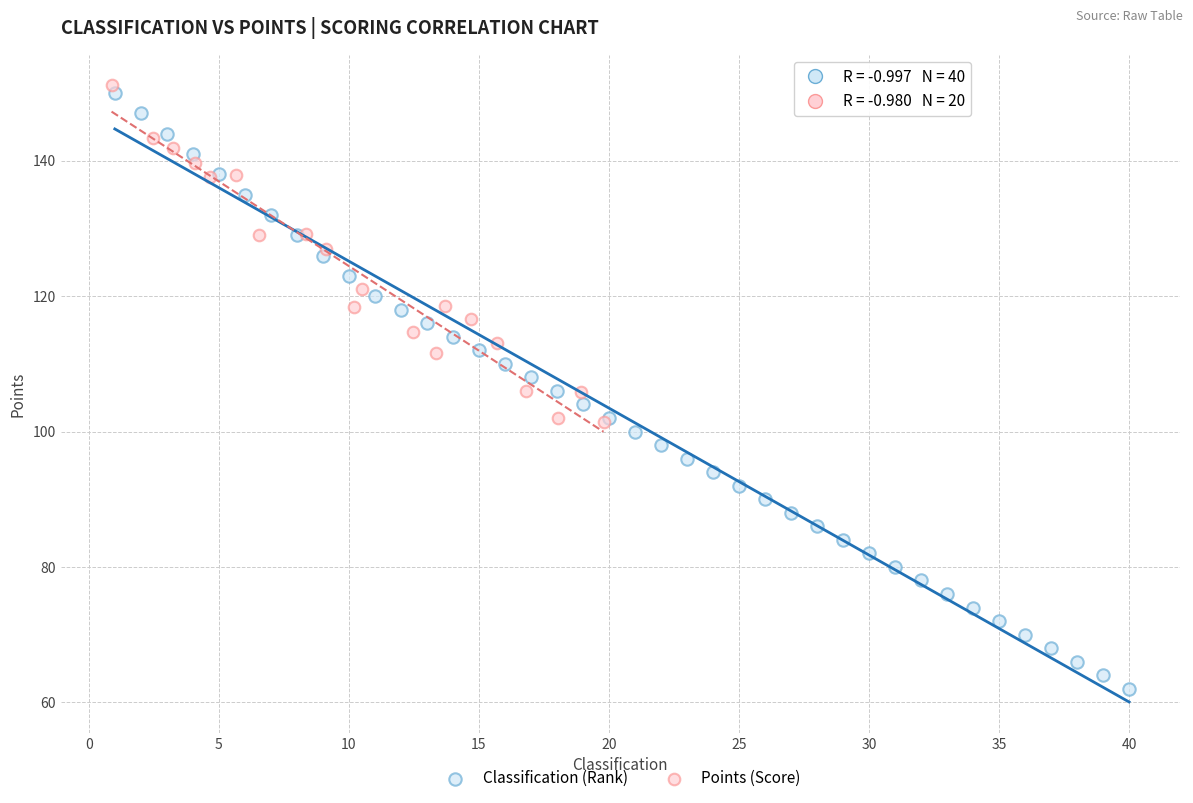

Which series has the largest Y range (max minus min)?

Classification (Rank)